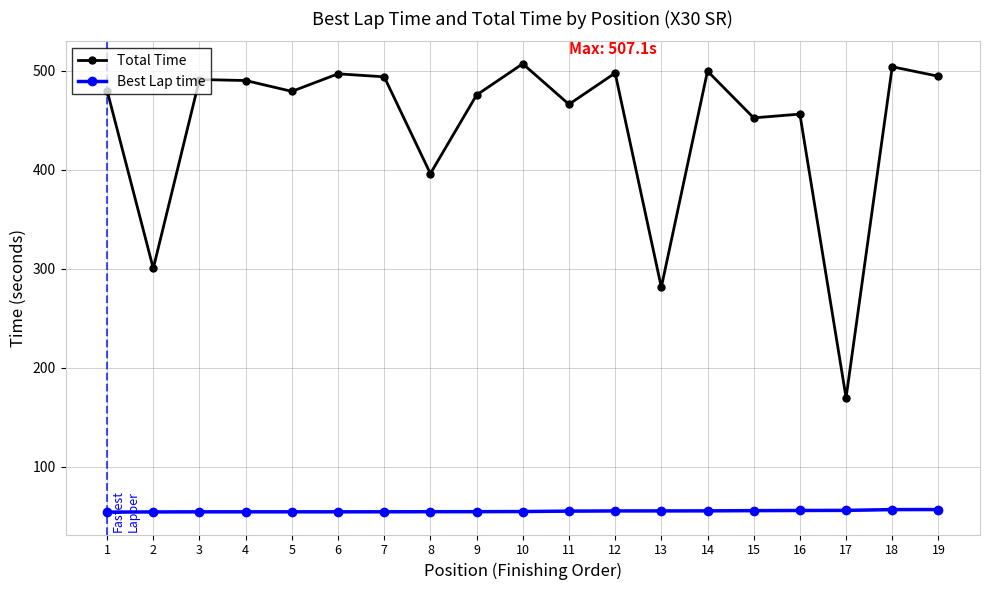

True or false: Best Lap time and Total Time cross at least once.

False